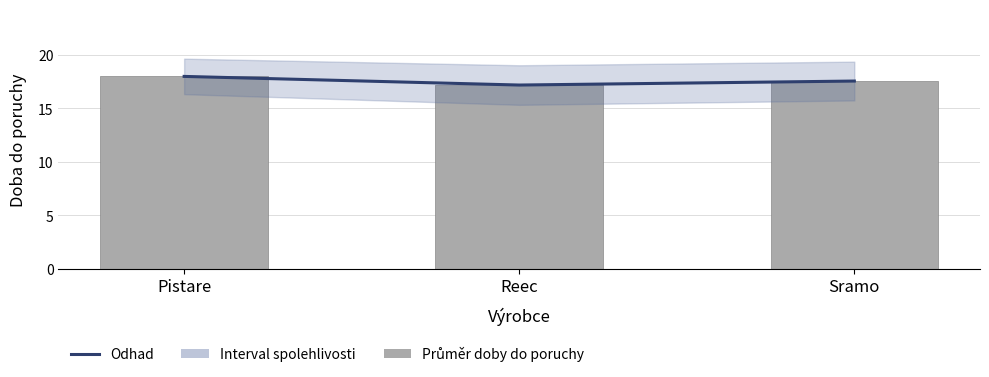

Are the bars horizontal?

No